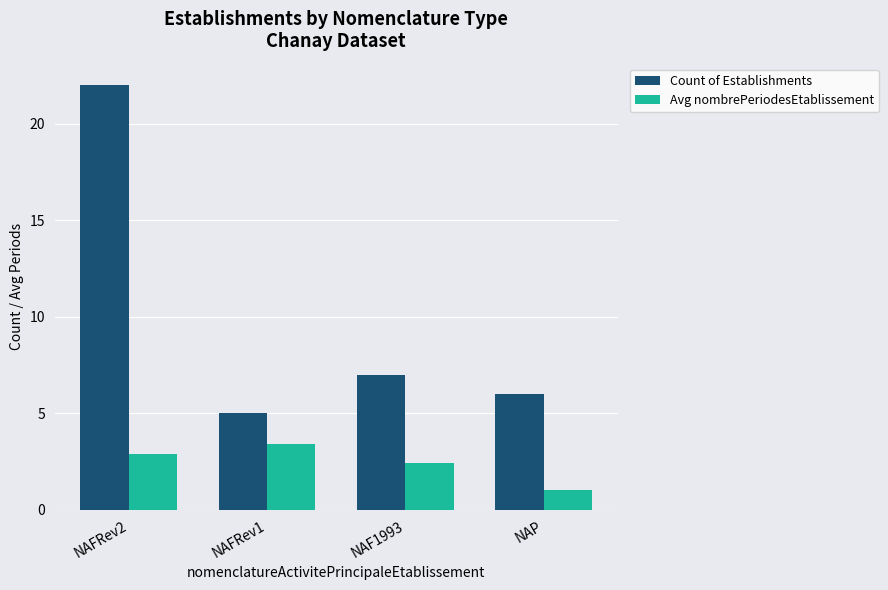

Does the chart contain stacked bars?

No